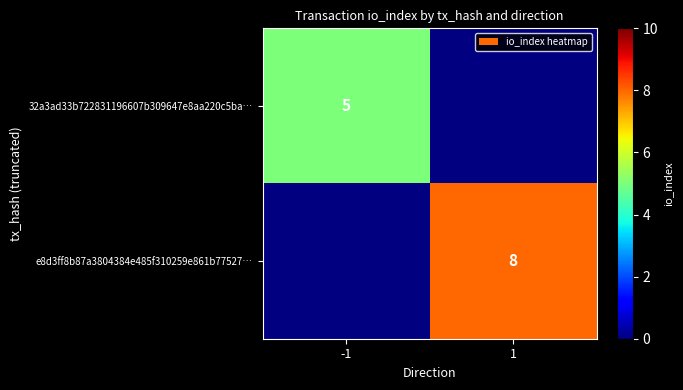

The e8d3ff8b87a3804384e485f310259e861b77527… series shows 11 at 1. True or false?

False